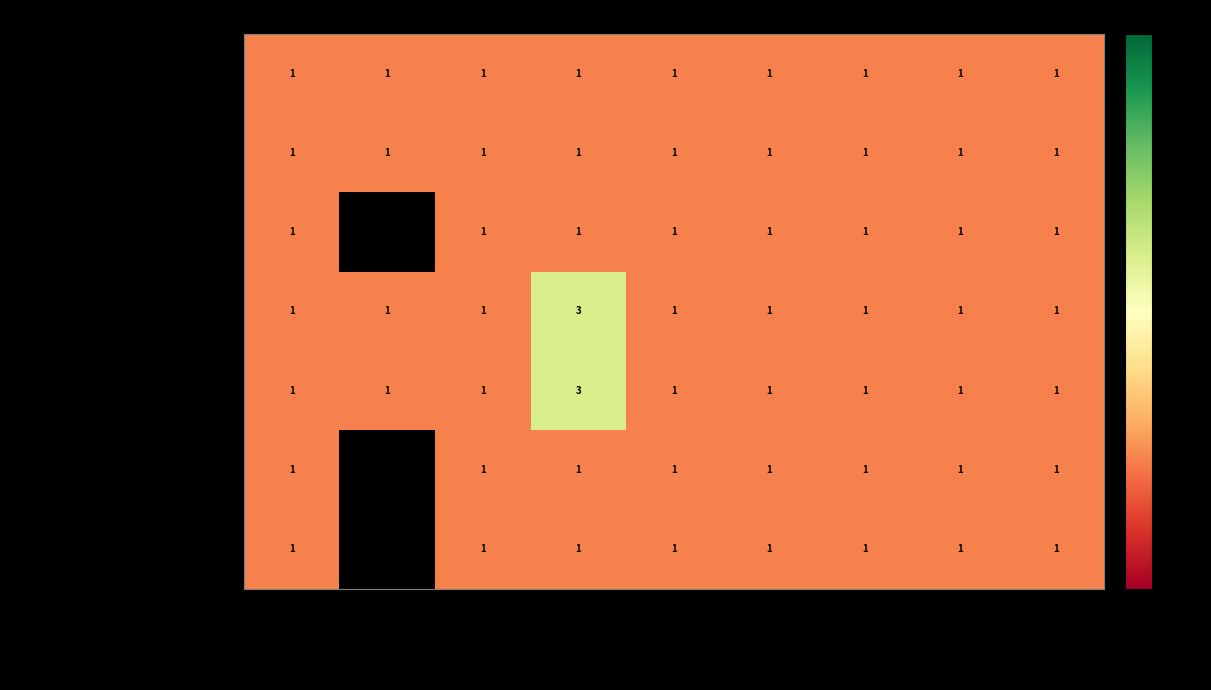

Which category has the lowest value in the Proyectos productivos series?

Acto administrativo